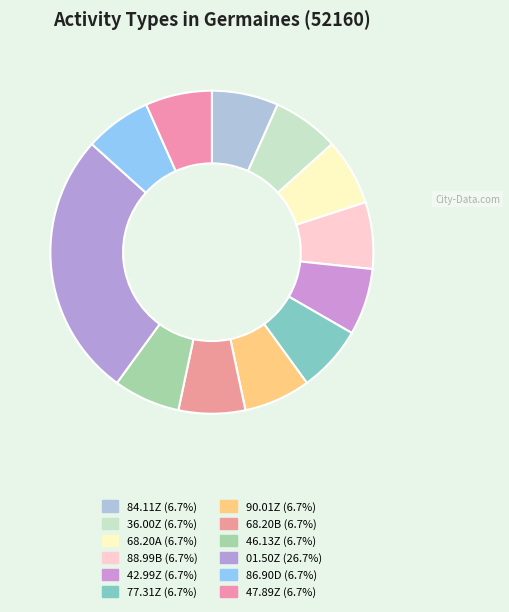

Count the number of slices in the pie.

12